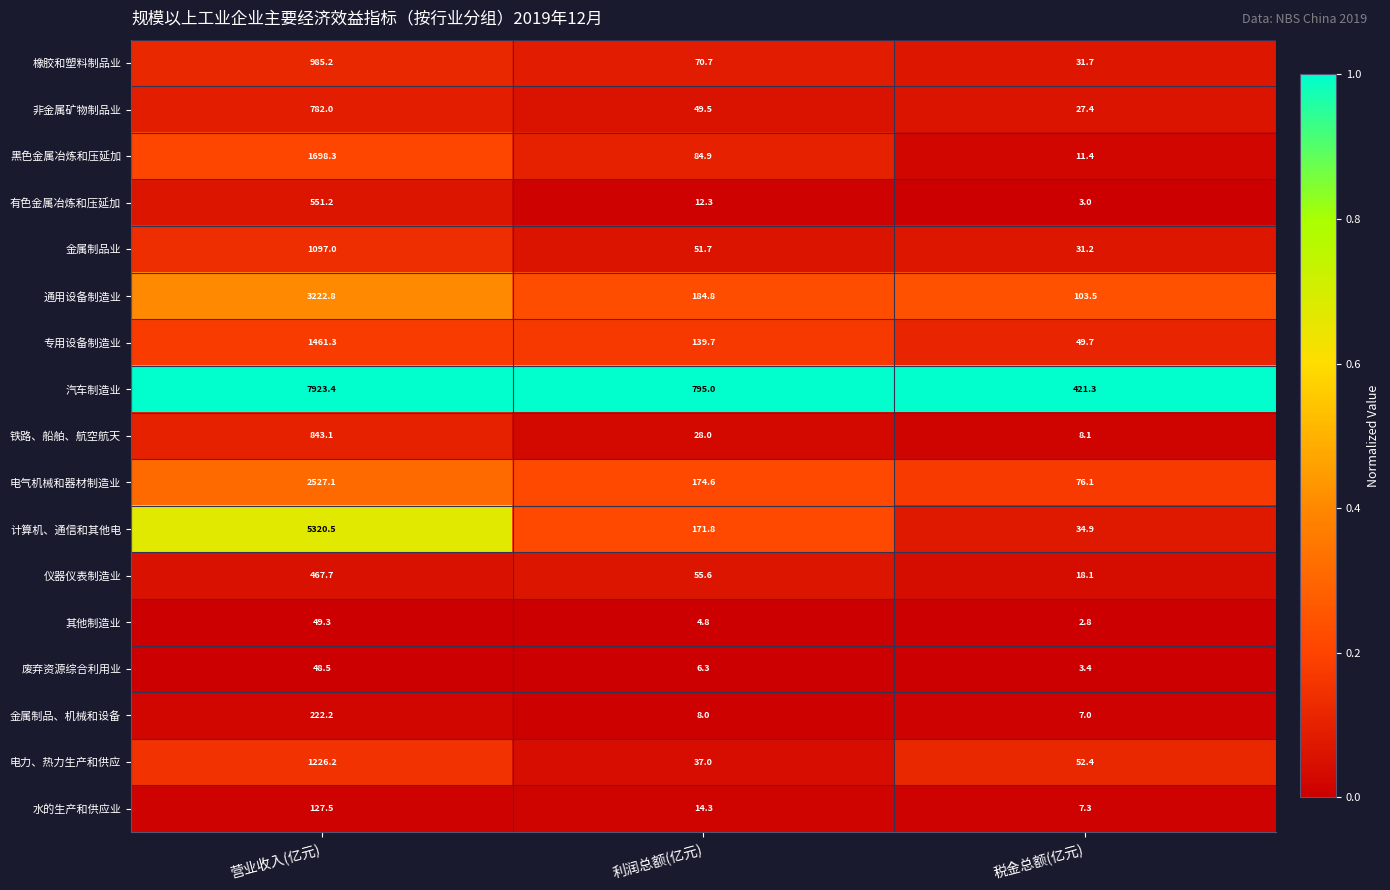

What is the maximum value shown in the chart?

7923.4